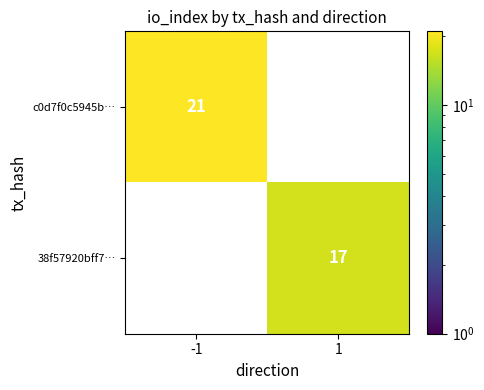

How many data points does each series have?

2